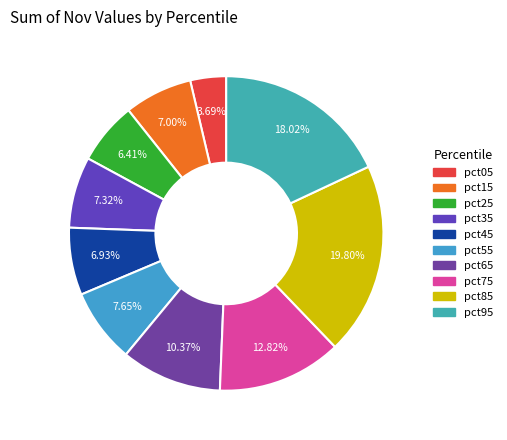

To the nearest percent, what percentage of the pie is pct15?

7%